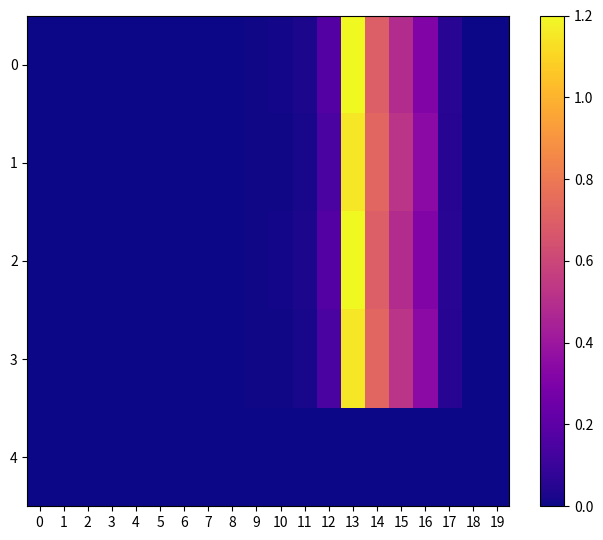

Which has a higher value, 4 or 9?

9